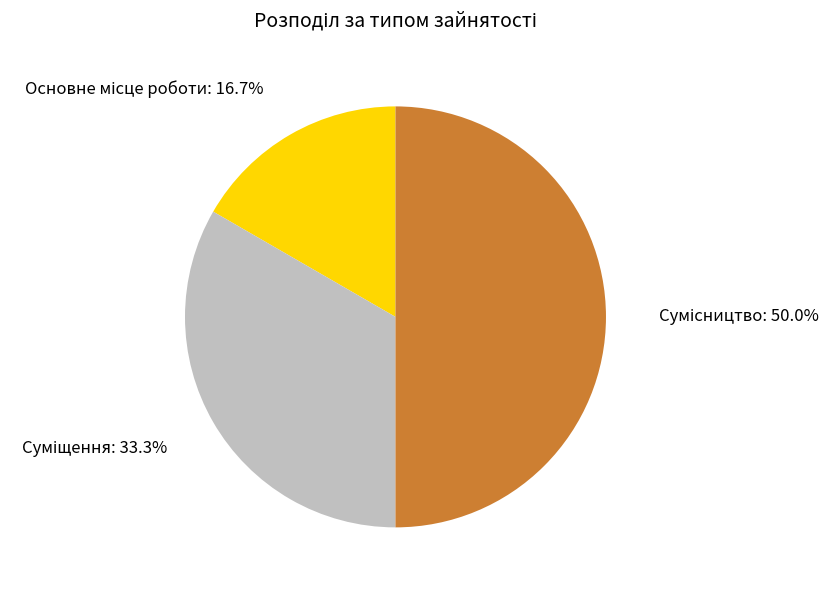

To the nearest percent, what is the difference between the Сумісництво and Суміщення slice percentages?

17%